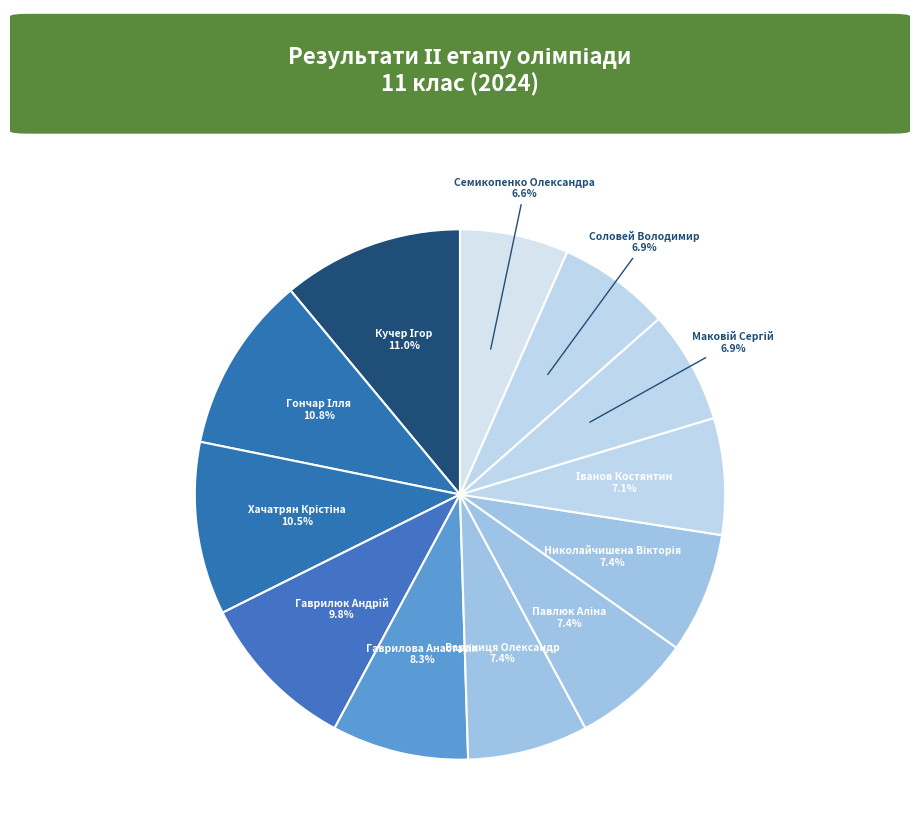

What is the ratio of the value at Семикопенко Олександра to the value at Соловей Володимир?

1.0